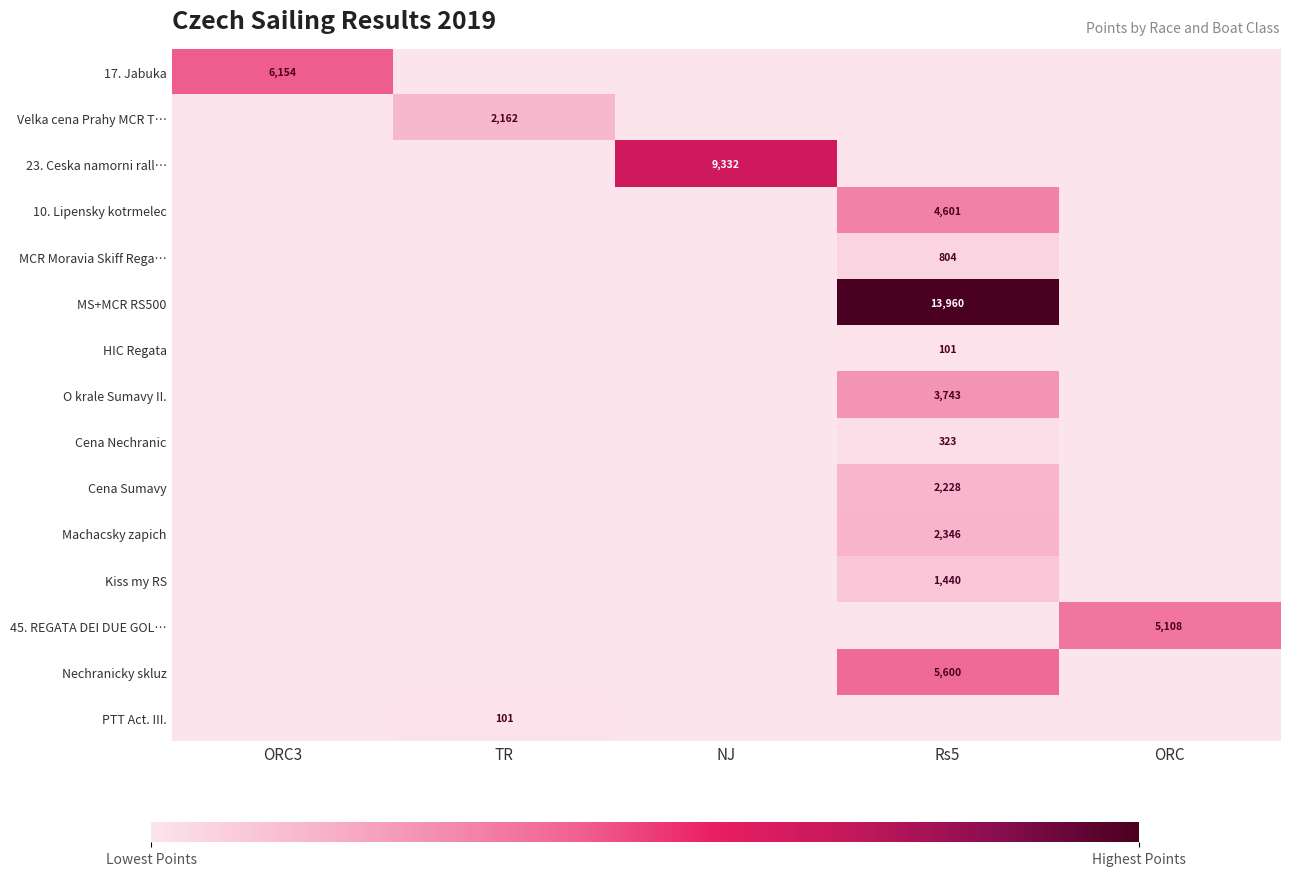

Is it true that 10. Lipensky kotrmelec equals 8044 at Rs5?

False